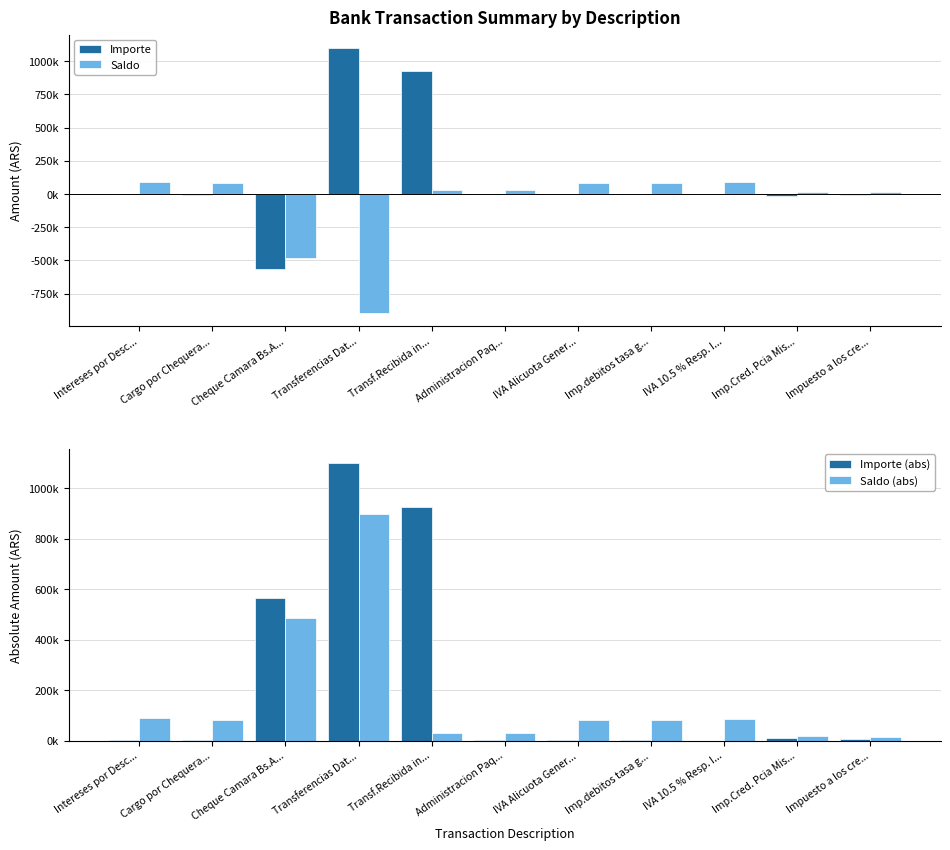

Between Administracion Paq... and Impuesto a los cre..., which is larger?

Administracion Paq...